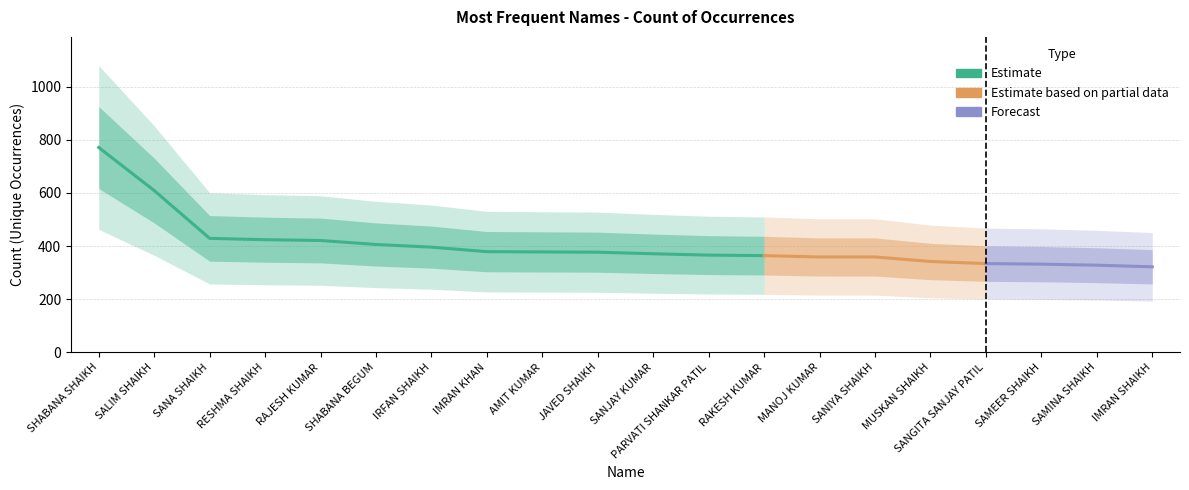

How many categories are shown in the chart?

20